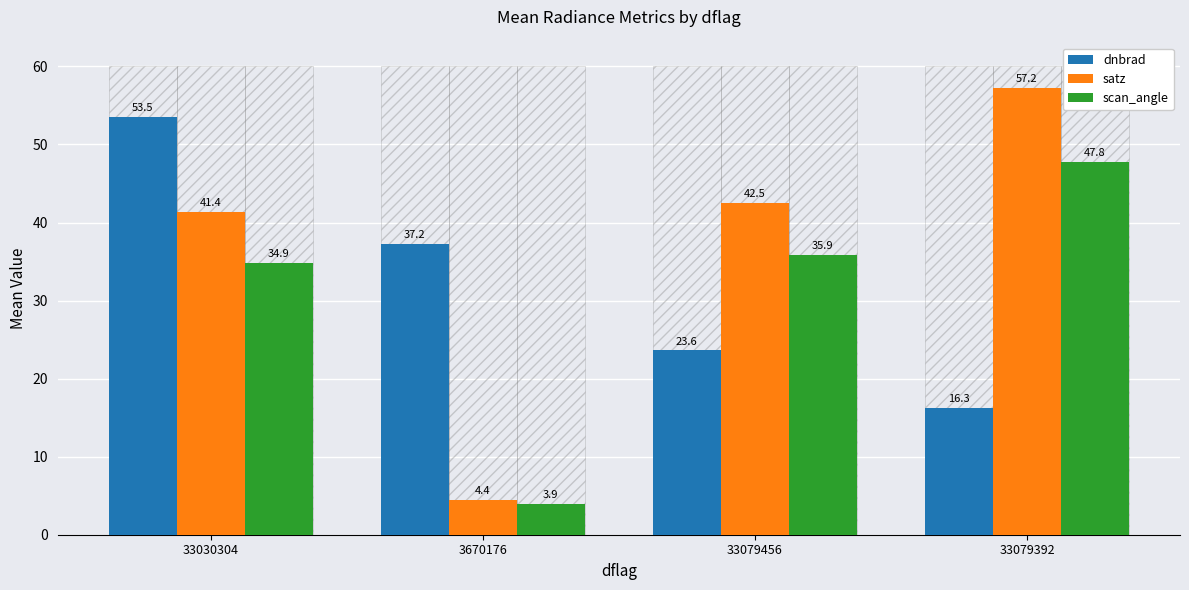

What is the label of the 3rd bar from the right?

3670176